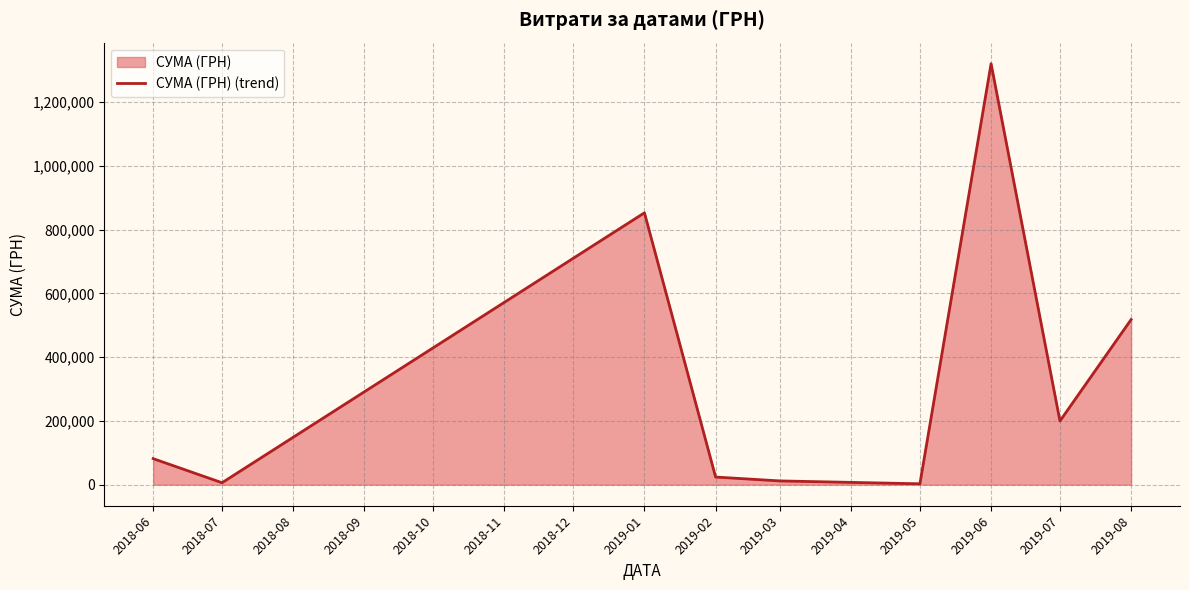

At which category does the data reach its first local peak?

2019-01